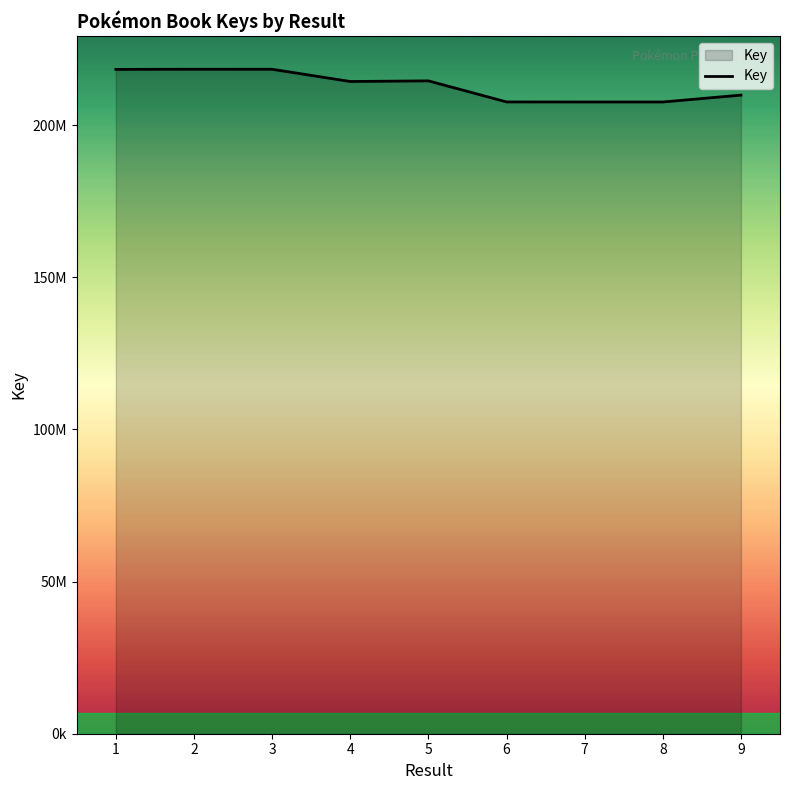

Reading left to right, extract all data points from this chart.

1=218290145	2=218335874	3=218325940	4=214309345	5=214517940	6=207594574	7=207576010	8=207574474	9=209834265